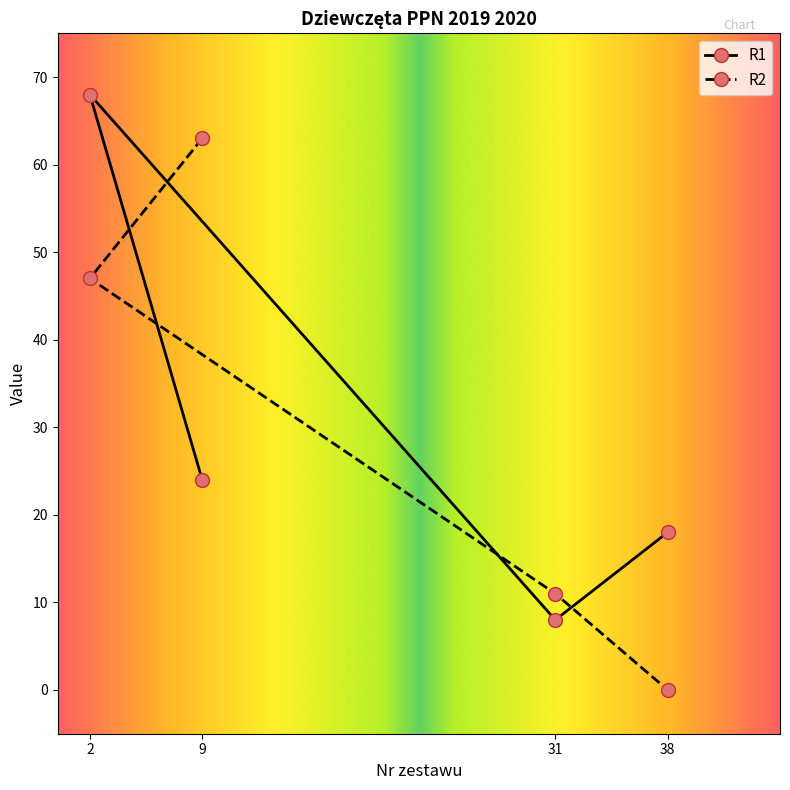

True or false: R1 has a value of 18 at 38.

True